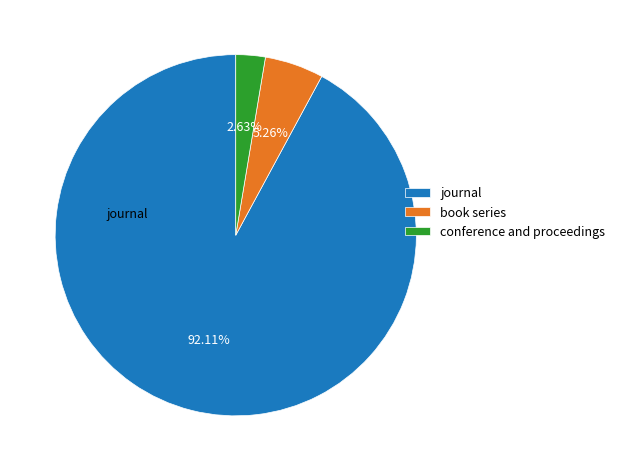

To the nearest percent, what is the difference between the largest and smallest slice percentages?

89%